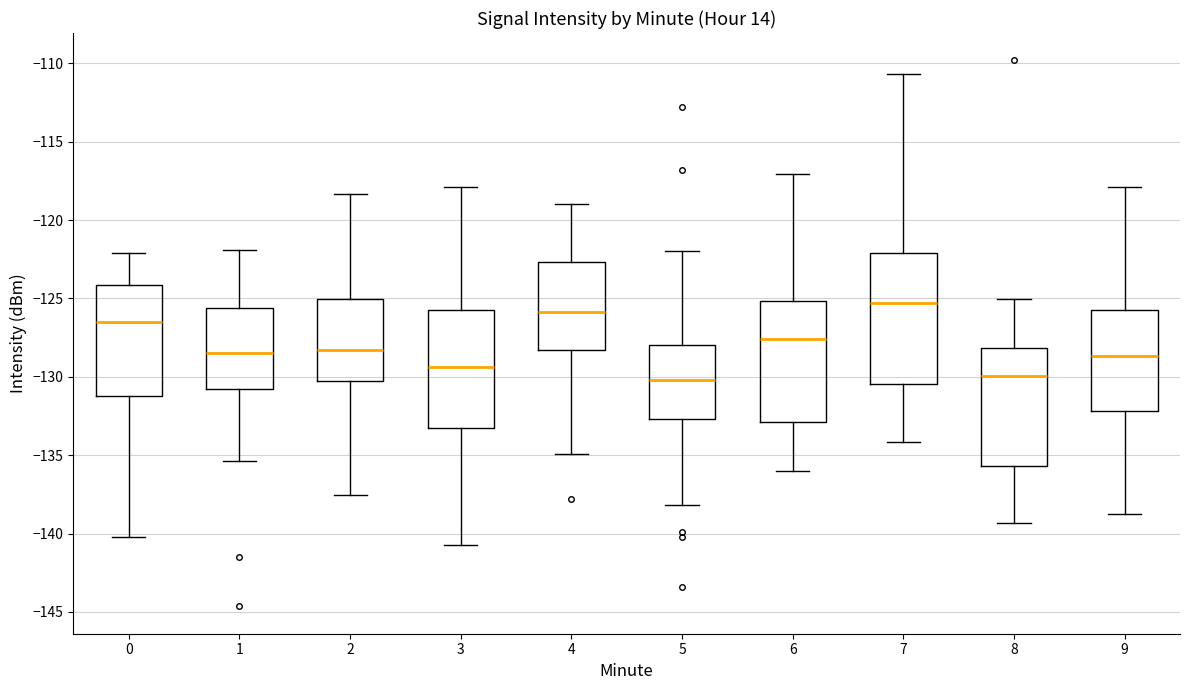

Reading left to right, read every box against the y-axis: the position of its median line, the range the box covers, and the ends of its whiskers. The values are not printed on the chart, so give them approximately, as read against the axis.

0: median -126.5, box -131.0 to -124.0, whiskers -140.0 to -122.0
1: median -128.5, box -131.0 to -125.5, whiskers -135.5 to -122.0
2: median -128.5, box -130.5 to -125.0, whiskers -137.5 to -118.5
3: median -129.5, box -133.5 to -125.5, whiskers -141.0 to -118.0
4: median -126.0, box -128.5 to -122.5, whiskers -135.0 to -119.0
5: median -130.0, box -132.5 to -128.0, whiskers -138.0 to -122.0
6: median -127.5, box -133.0 to -125.0, whiskers -136.0 to -117.0
7: median -125.5, box -130.5 to -122.0, whiskers -134.0 to -110.5
8: median -130.0, box -135.5 to -128.0, whiskers -139.5 to -125.0
9: median -128.5, box -132.0 to -125.5, whiskers -138.5 to -118.0